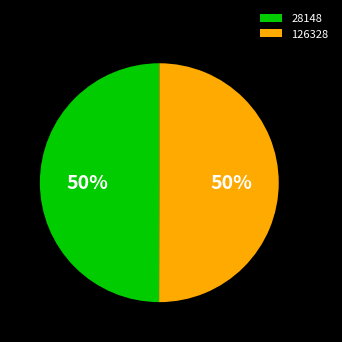

To the nearest percent, what is the average slice percentage?

50%